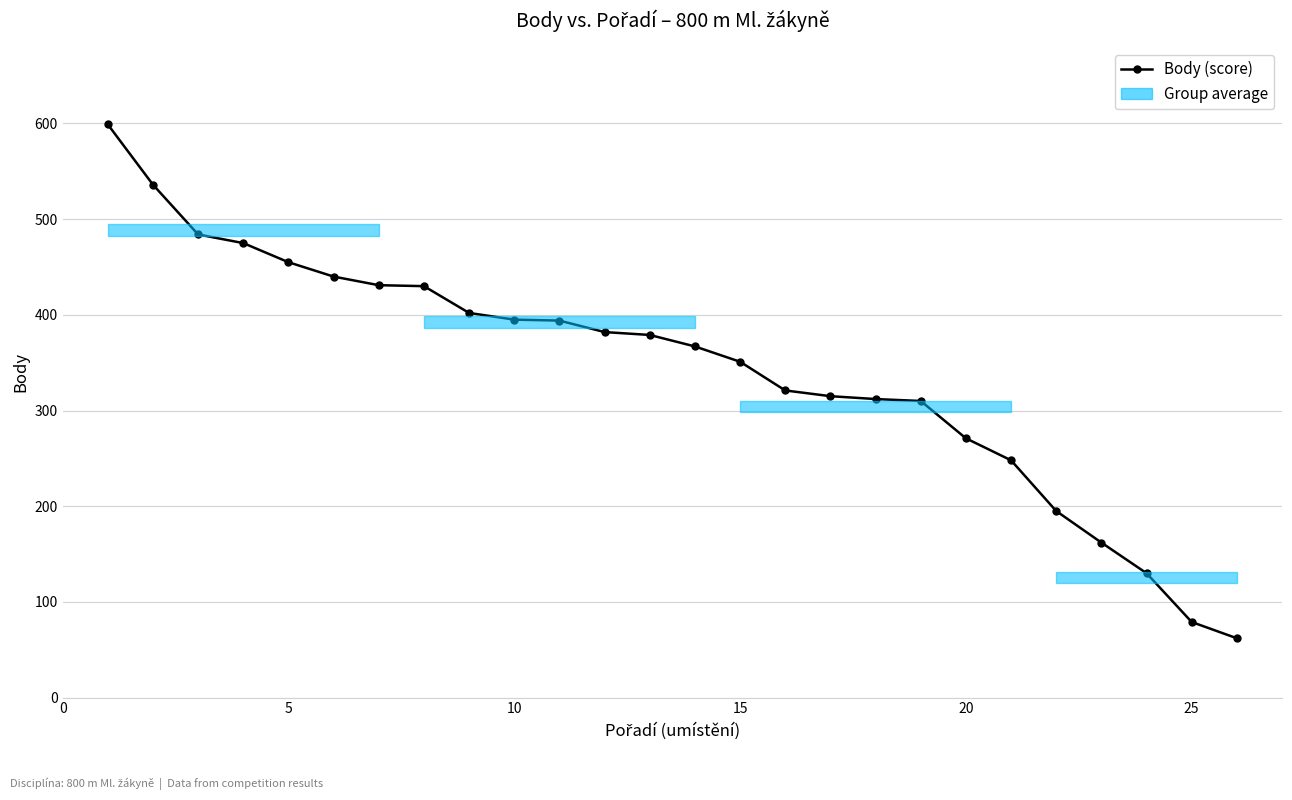

How many data points are less than 379?

13